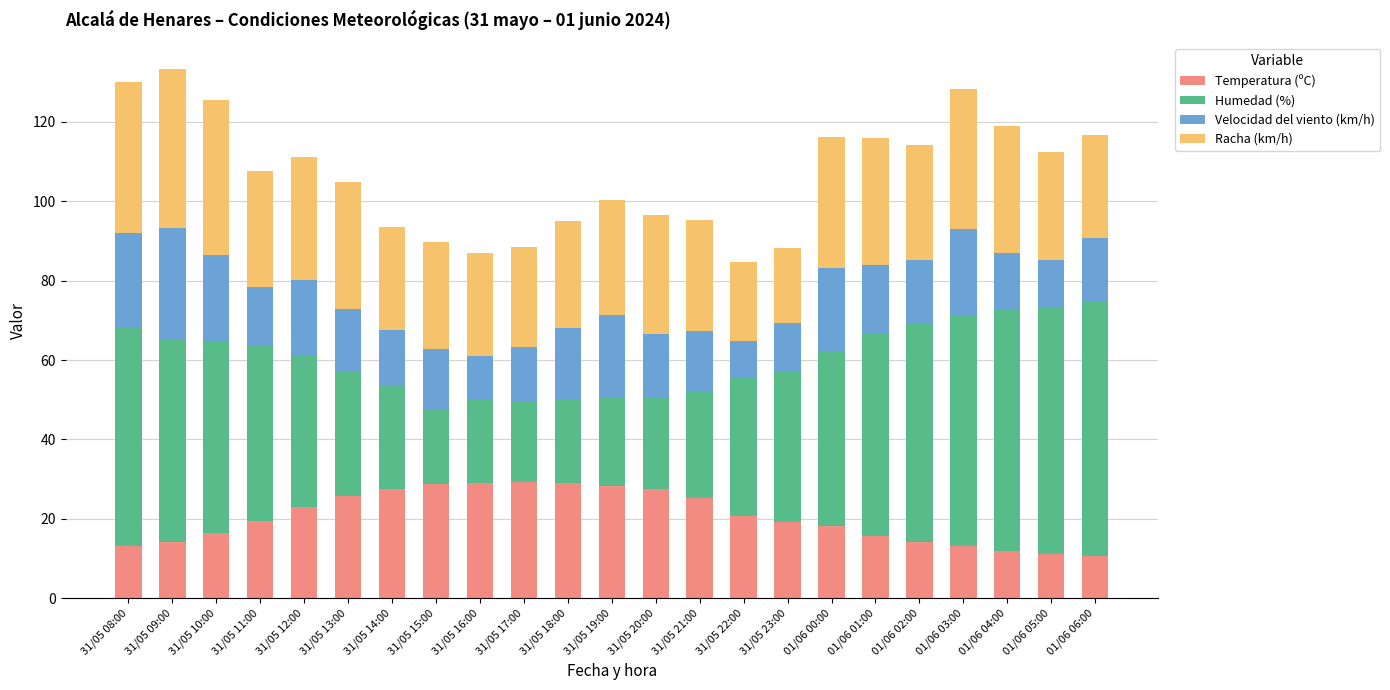

The Temperatura (ºC) series shows 15.8 at 01/06 01:00. True or false?

True